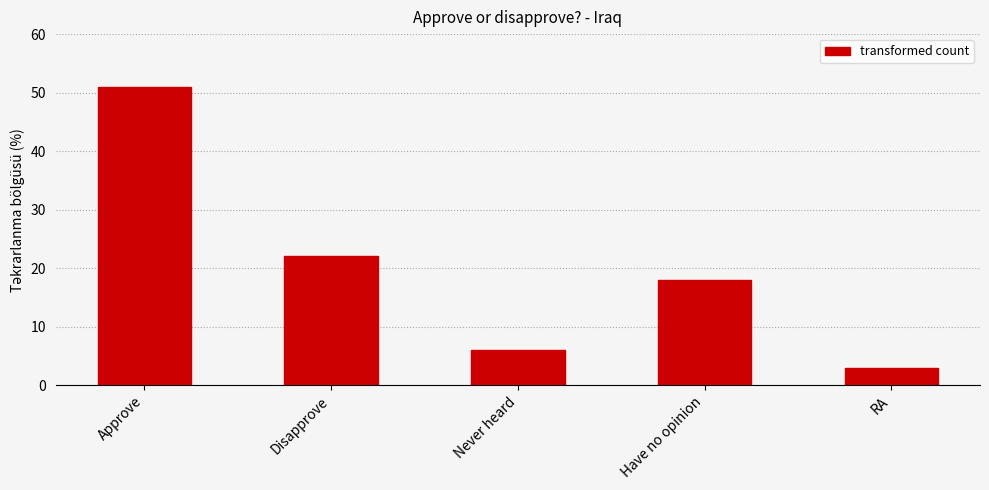

Is it true that the value at Approve is 20?

False